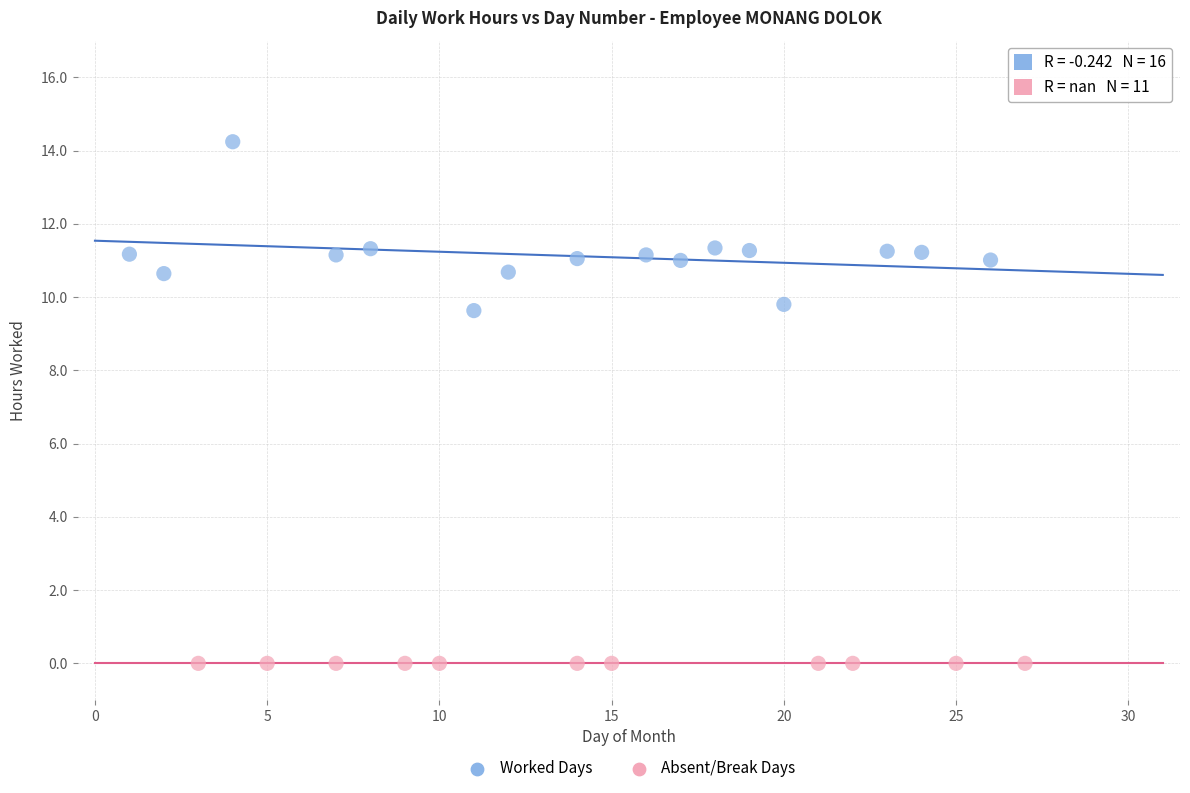

Which series contains the highest Y value?

Worked Days